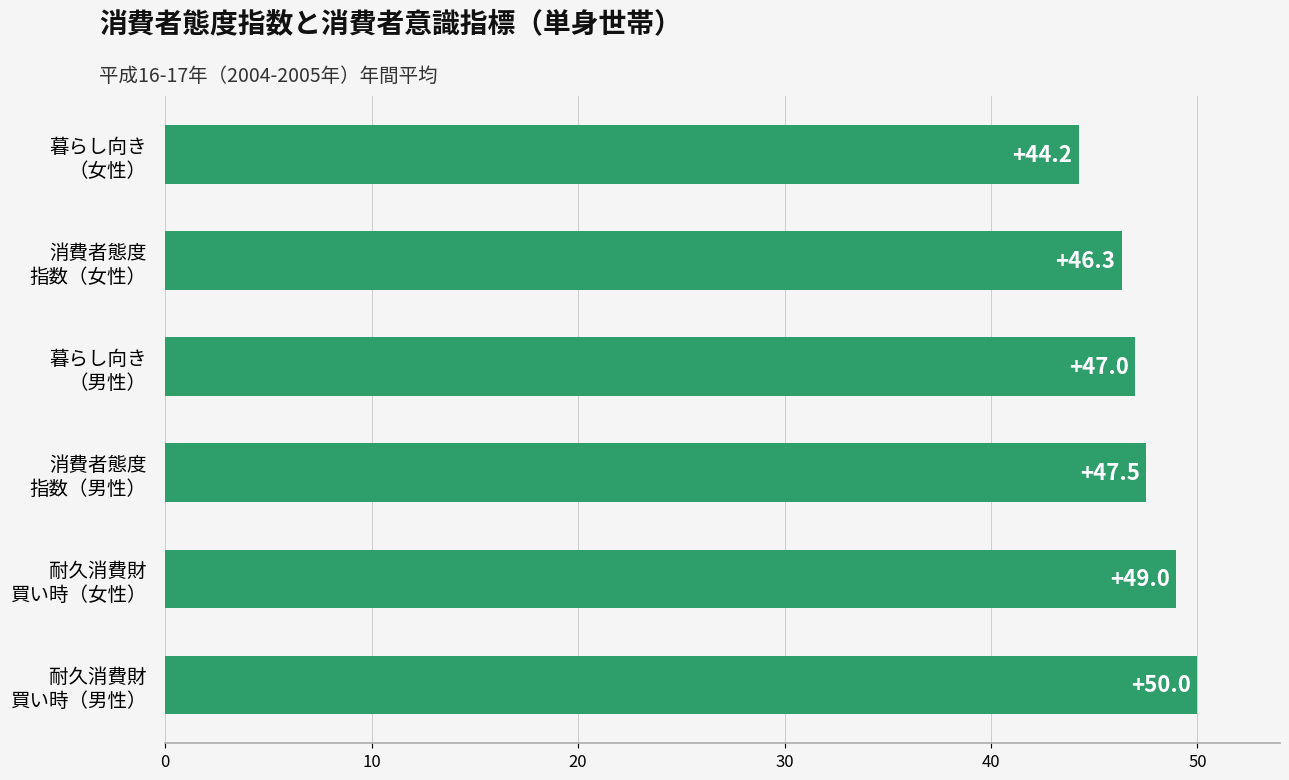

What is the average value?

47.3